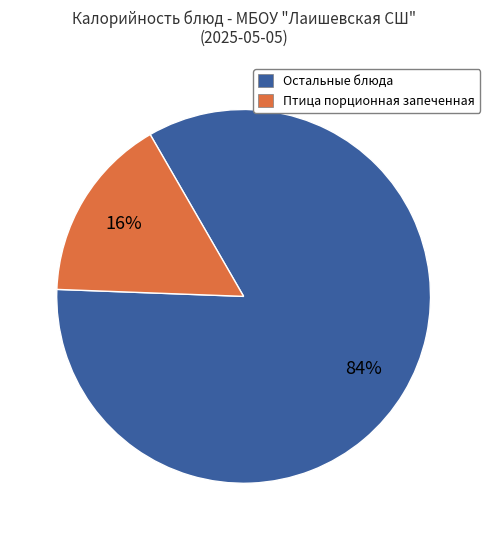

Is the sum of Остальные блюда and Птица порционная запеченная greater than half?

Yes